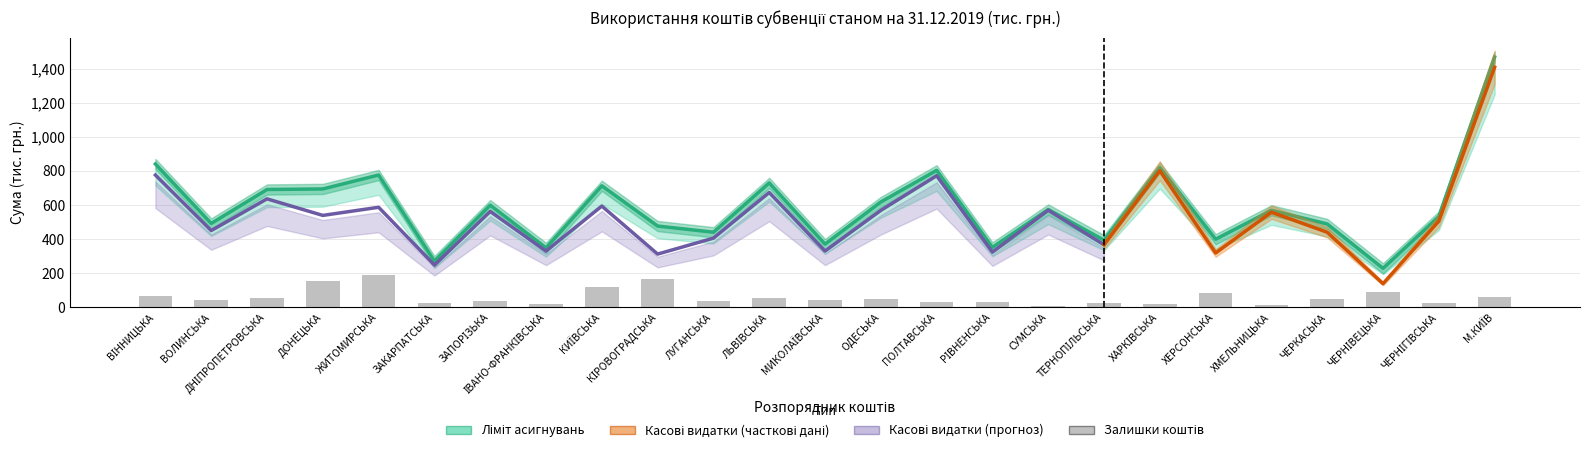

Are the bars horizontal?

No